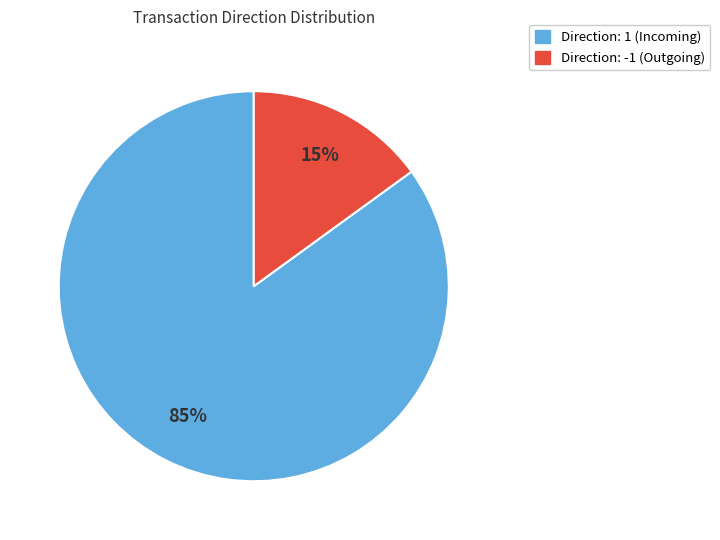

Is there a majority slice in this chart?

Yes